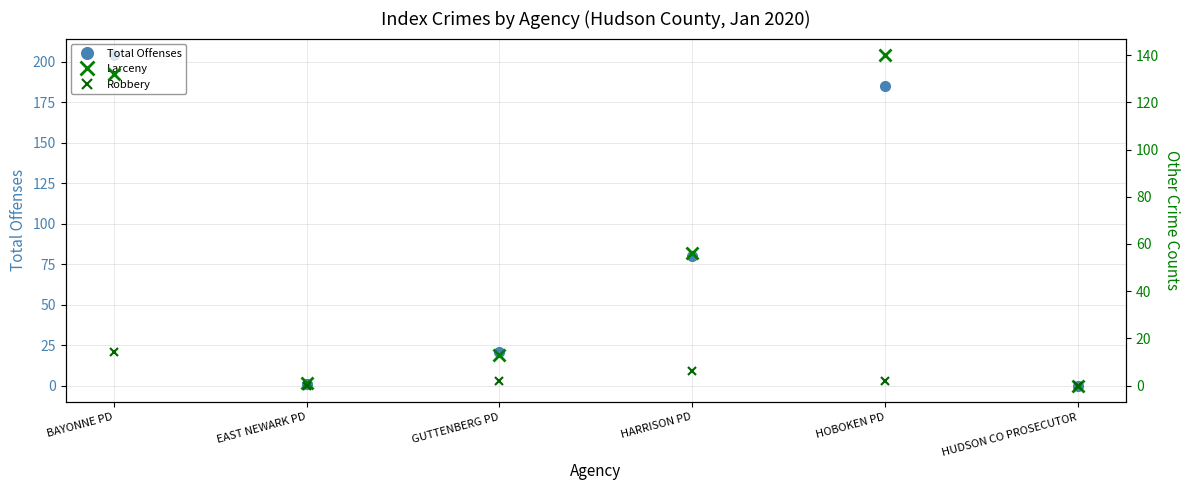

True or false: Total Offenses has more than 0 points higher than both neighbors.

True